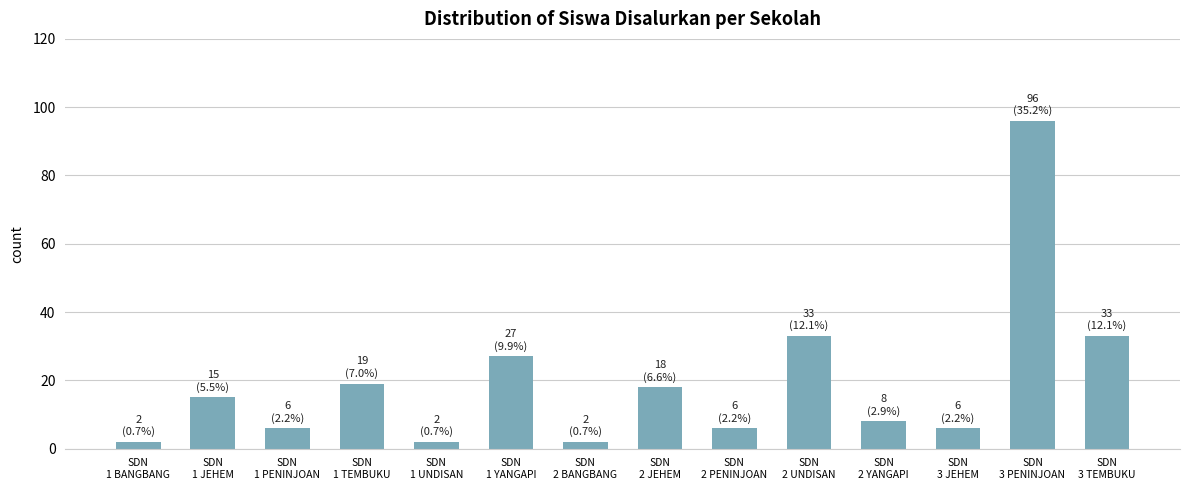

How many values are below 15?

7